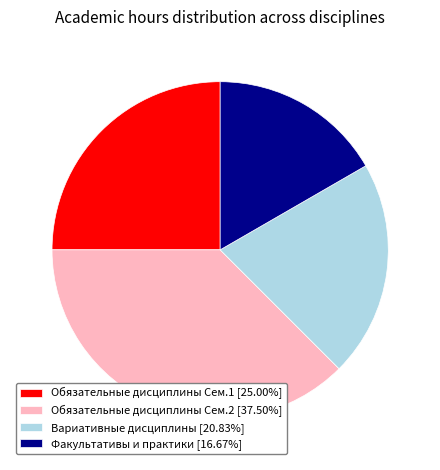

Is there any slice that represents more than half of the pie?

No